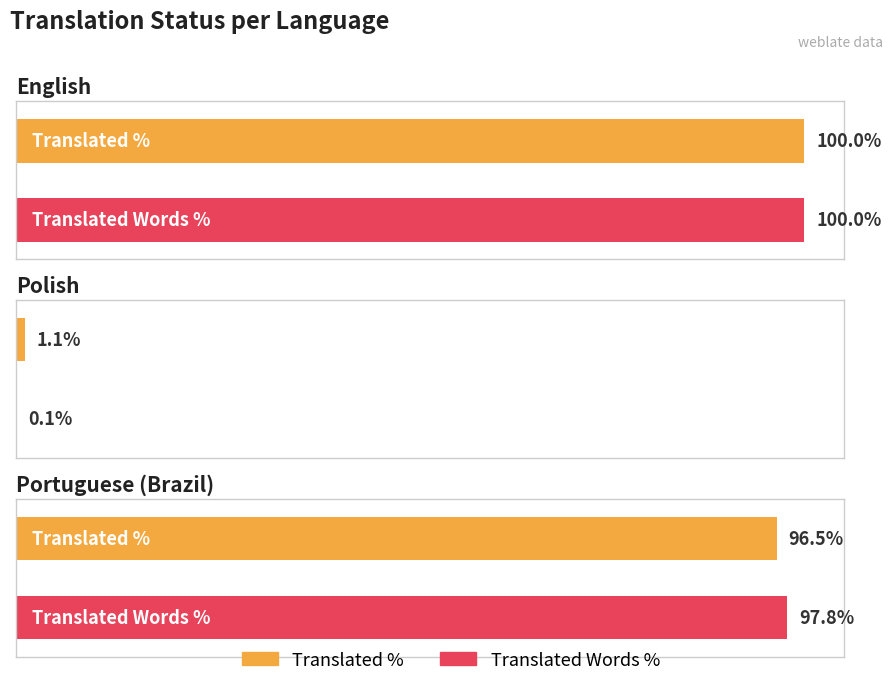

Is it true that translated_words_percent equals 97.8 at Portuguese (Brazil)?

True